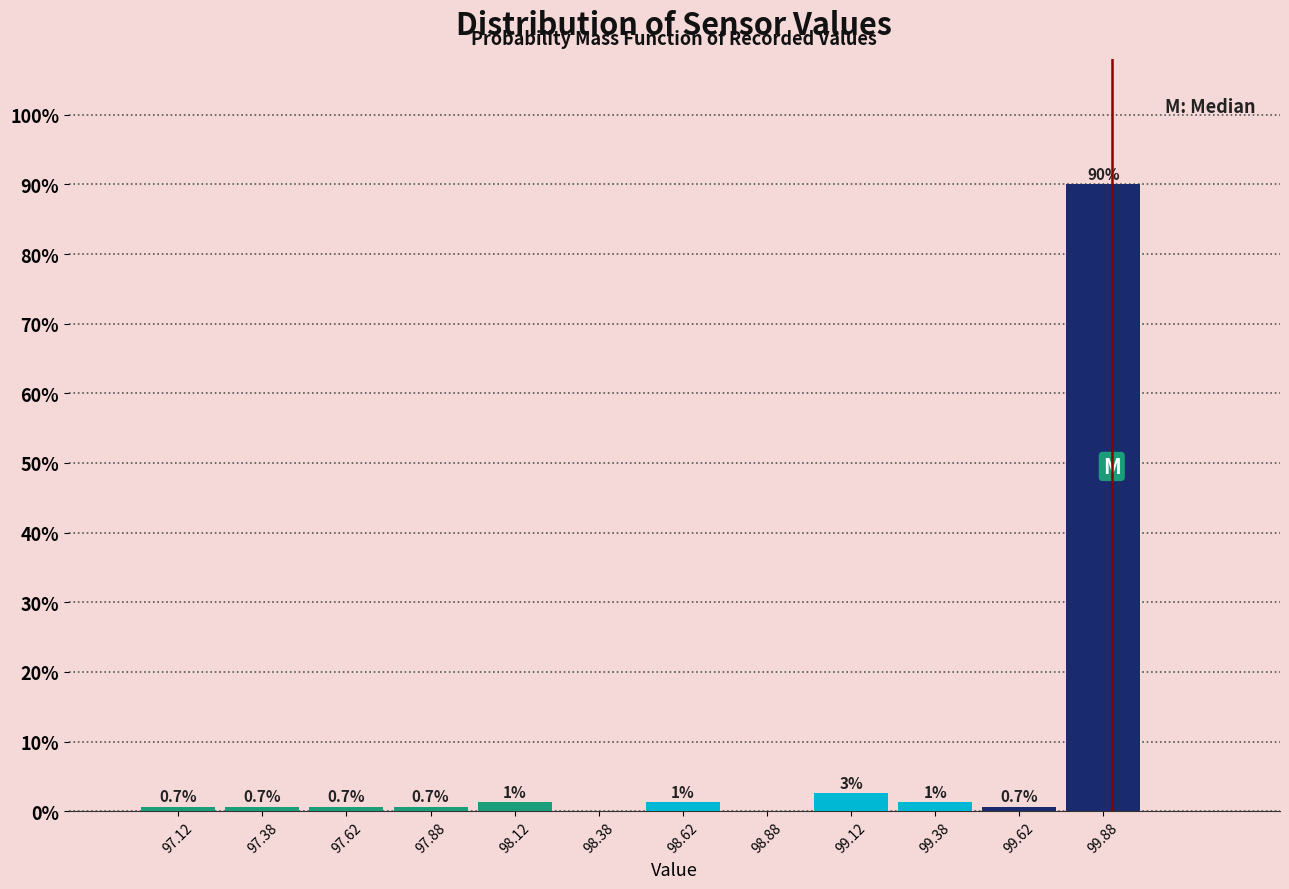

Which range on the x-axis has the tallest bar?

99.75 to 100.00